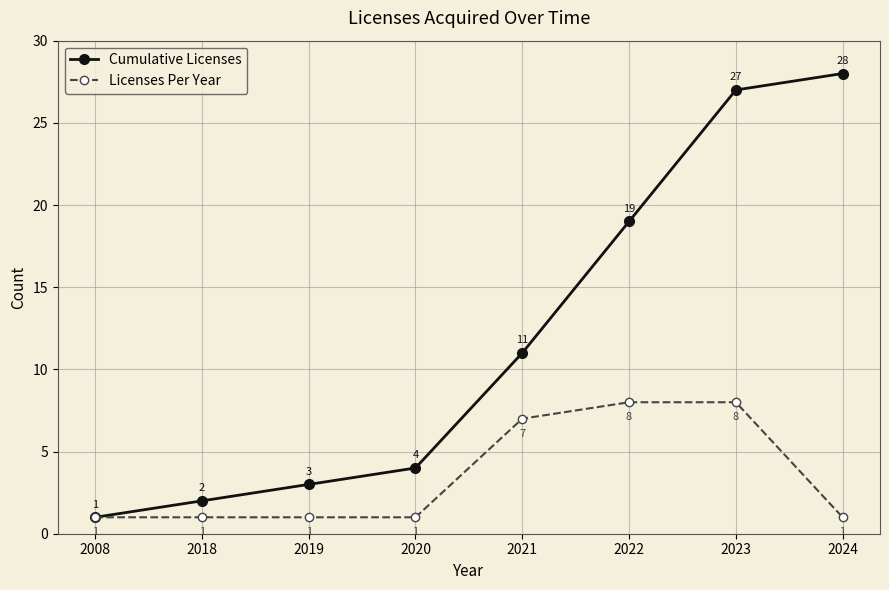

How many Licenses Per Year values are between 1 and 8?

8